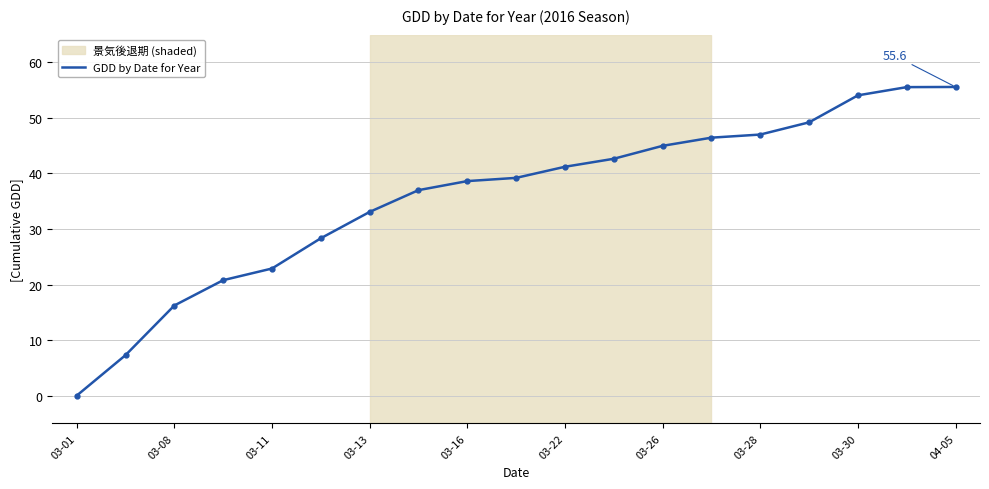

What is the difference between the second highest and second lowest values?

48.3